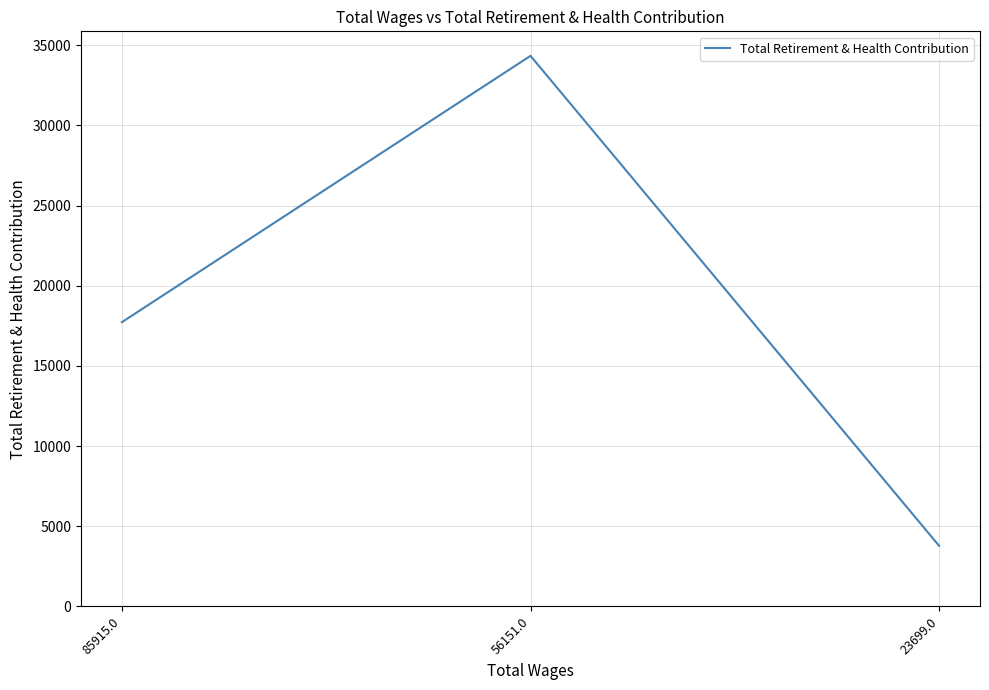

List the labels in order of value, largest first.

56151.0, 85915.0, 23699.0